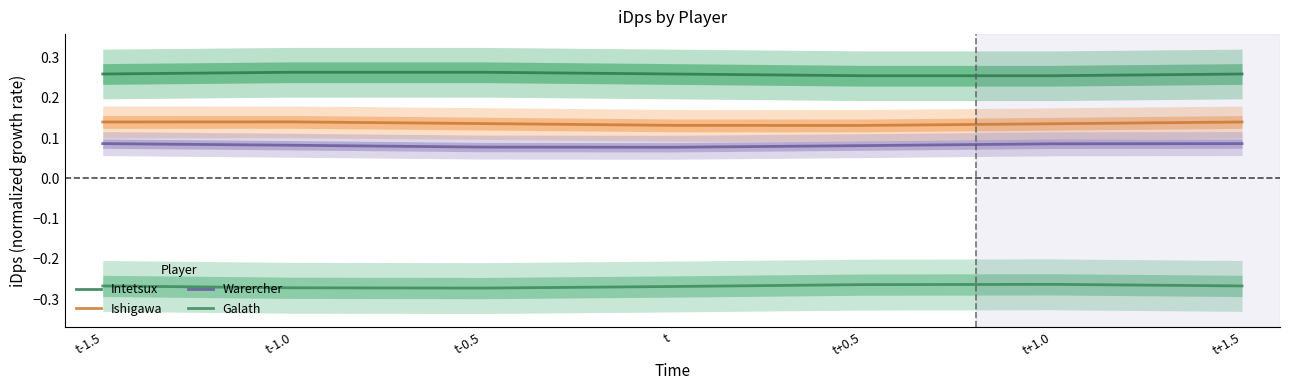

Reading left to right, transcribe all the data shown in this chart.

Intetsux: 0.3	0.3	0.3	0.3	0.3	0.3	0.3
Ishigawa: 0.1	0.1	0.1	0.1	0.1	0.1	0.1
Warercher: 0.1	0.1	0.1	0.1	0.1	0.1	0.1
Galath: -0.3	-0.3	-0.3	-0.3	-0.3	-0.3	-0.3